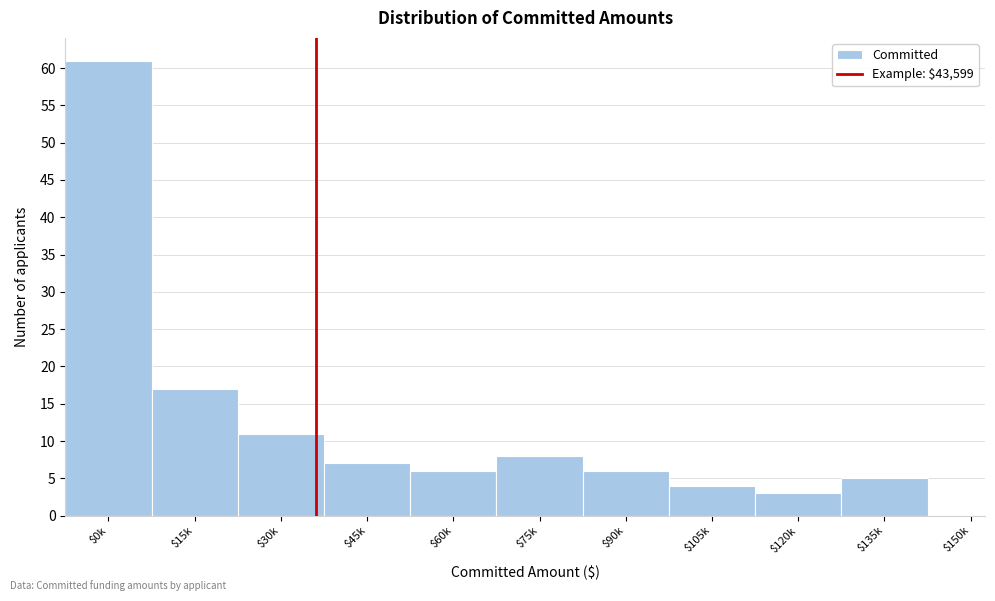

Where is the data nearest to the value 30?

$15k